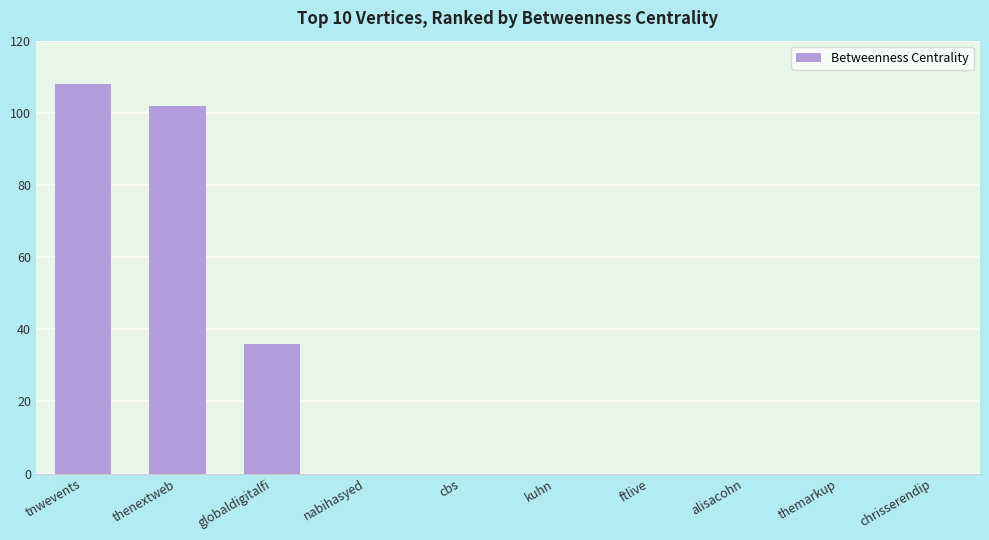

At which label is the value closest to 54?

globaldigitalfi